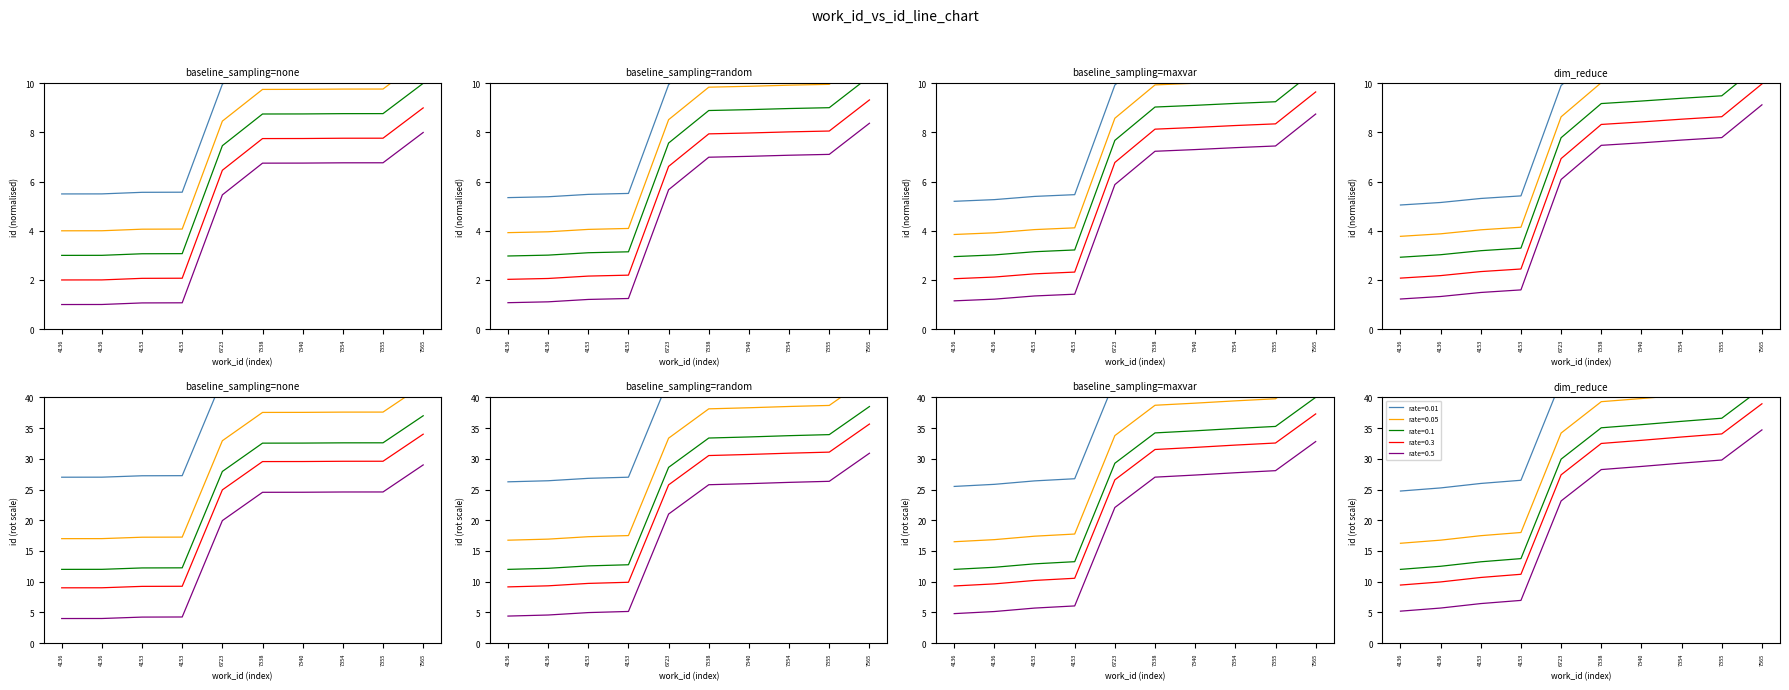

True or false: id and work_id cross at least once.

False